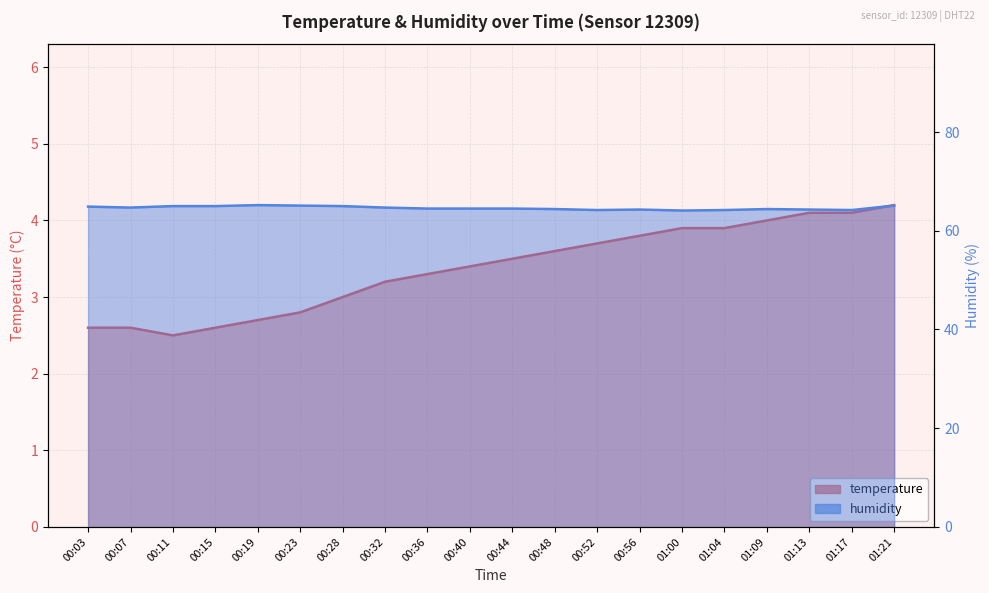

Reading left to right, what are all the values shown in this chart?

temperature: 00:03=2.6	00:07=2.6	00:11=2.5	00:15=2.6	00:19=2.7	00:23=2.8	00:28=3.0	00:32=3.2	00:36=3.3	00:40=3.4	00:44=3.5	00:48=3.6	00:52=3.7	00:56=3.8	01:00=3.9	01:04=3.9	01:09=4.0	01:13=4.1	01:17=4.1	01:21=4.2
humidity: 00:03=64.9	00:07=64.7	00:11=65.0	00:15=65.0	00:19=65.2	00:23=65.1	00:28=65.0	00:32=64.7	00:36=64.5	00:40=64.5	00:44=64.5	00:48=64.4	00:52=64.2	00:56=64.3	01:00=64.1	01:04=64.2	01:09=64.4	01:13=64.3	01:17=64.2	01:21=65.1